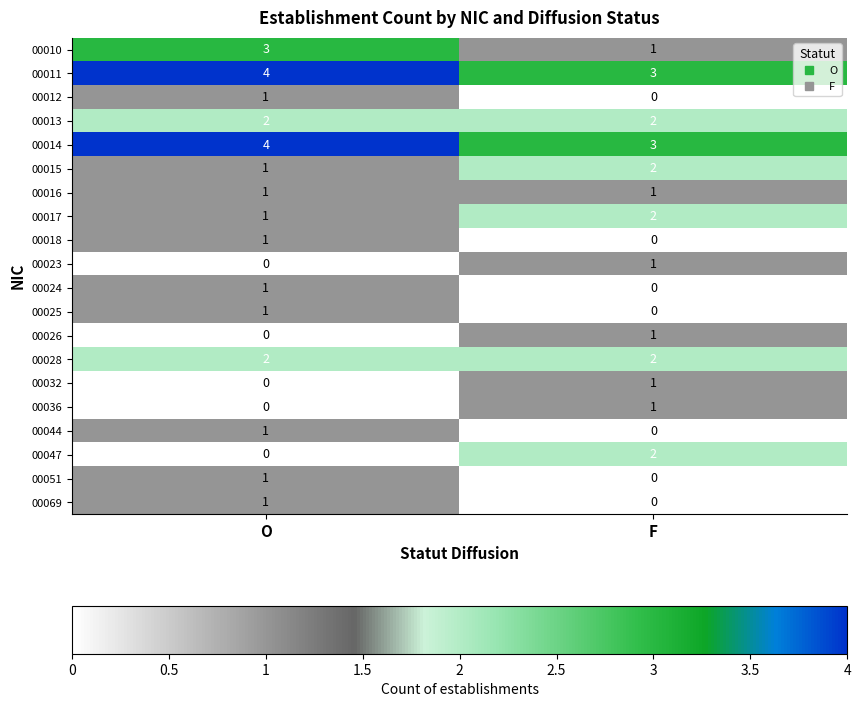

What is the sum of the 00011 values at F and O?

7